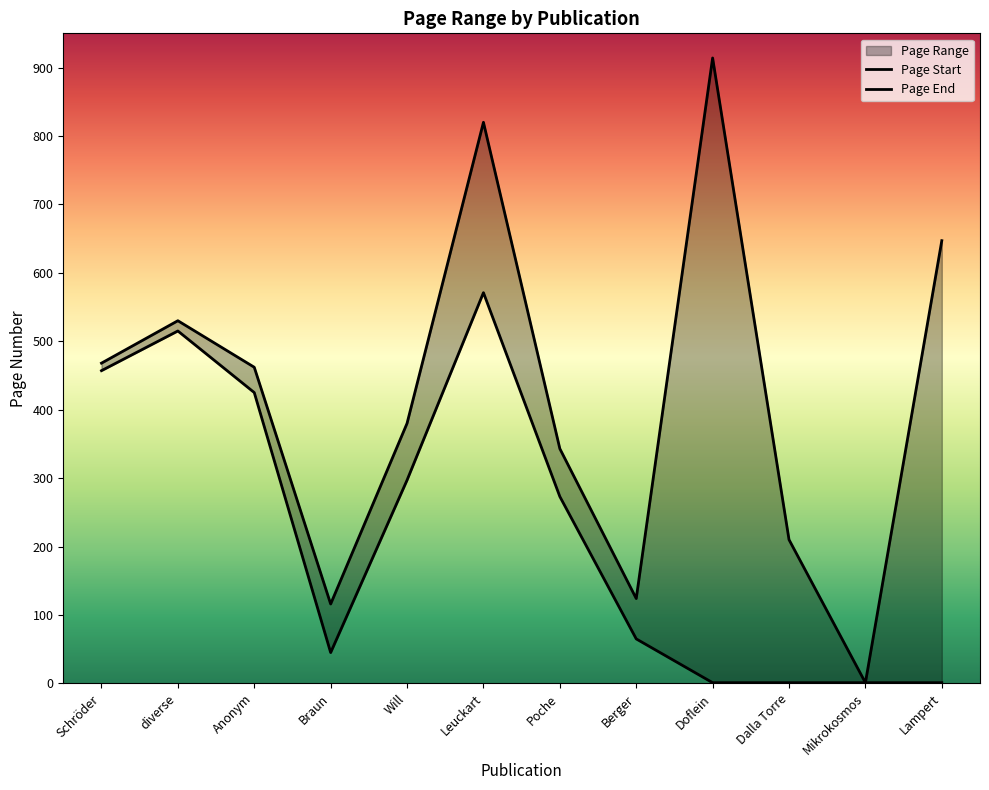

At which category does Page Start reach its first local valley?

Braun